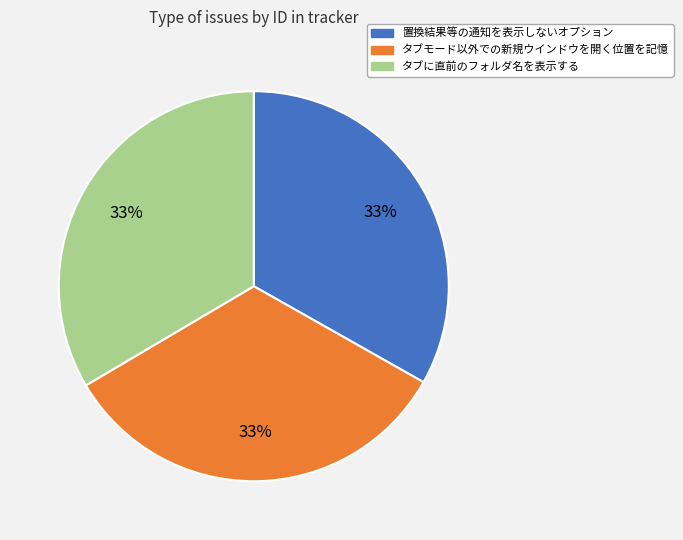

To the nearest percent, what portion does タブに直前のフォルダ名を表示する represent?

33%